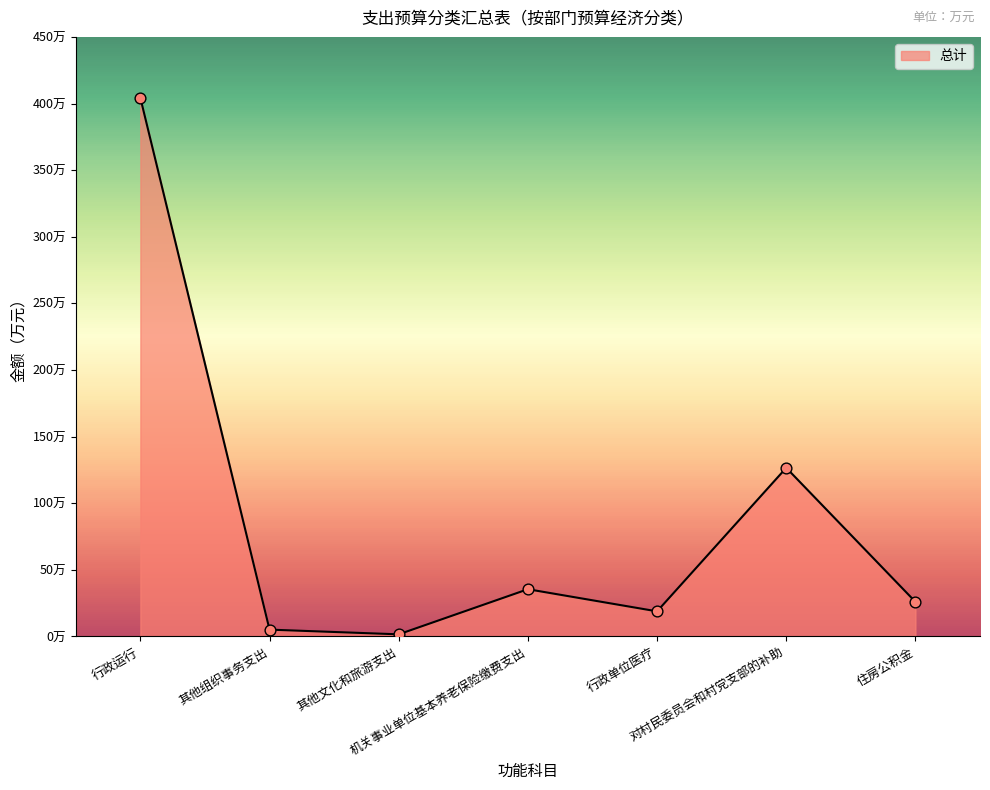

Is this an area chart (filled region under the line)?

Yes